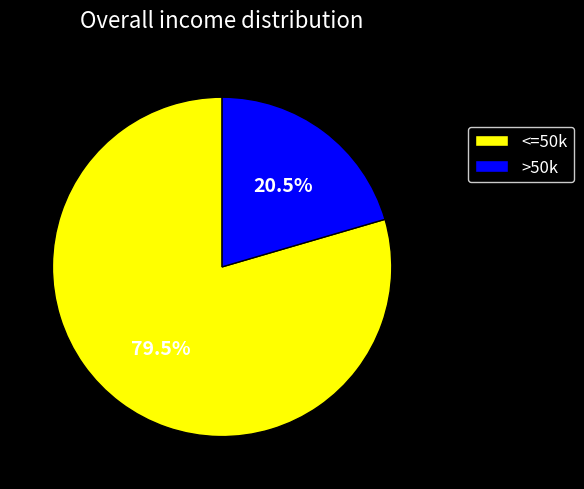

Rank the categories by value from highest to lowest.

<=50k, >50k